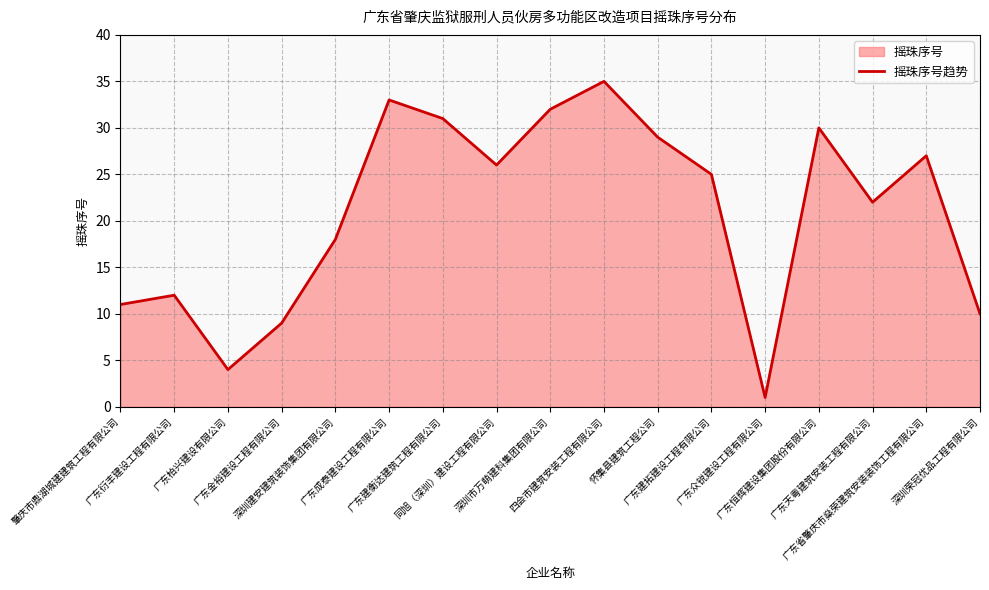

What is the sum of all values?

355